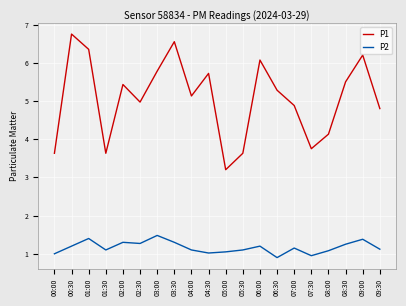

True or false: P1 has a value of 0.9 at 05:30.

False